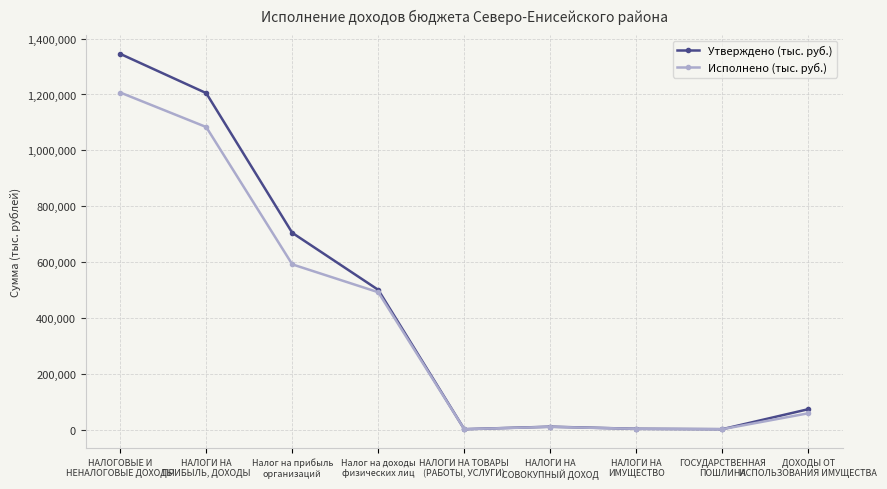

At which category is the sum across all series the highest?

НАЛОГОВЫЕ И
НЕНАЛОГОВЫЕ ДОХОДЫ